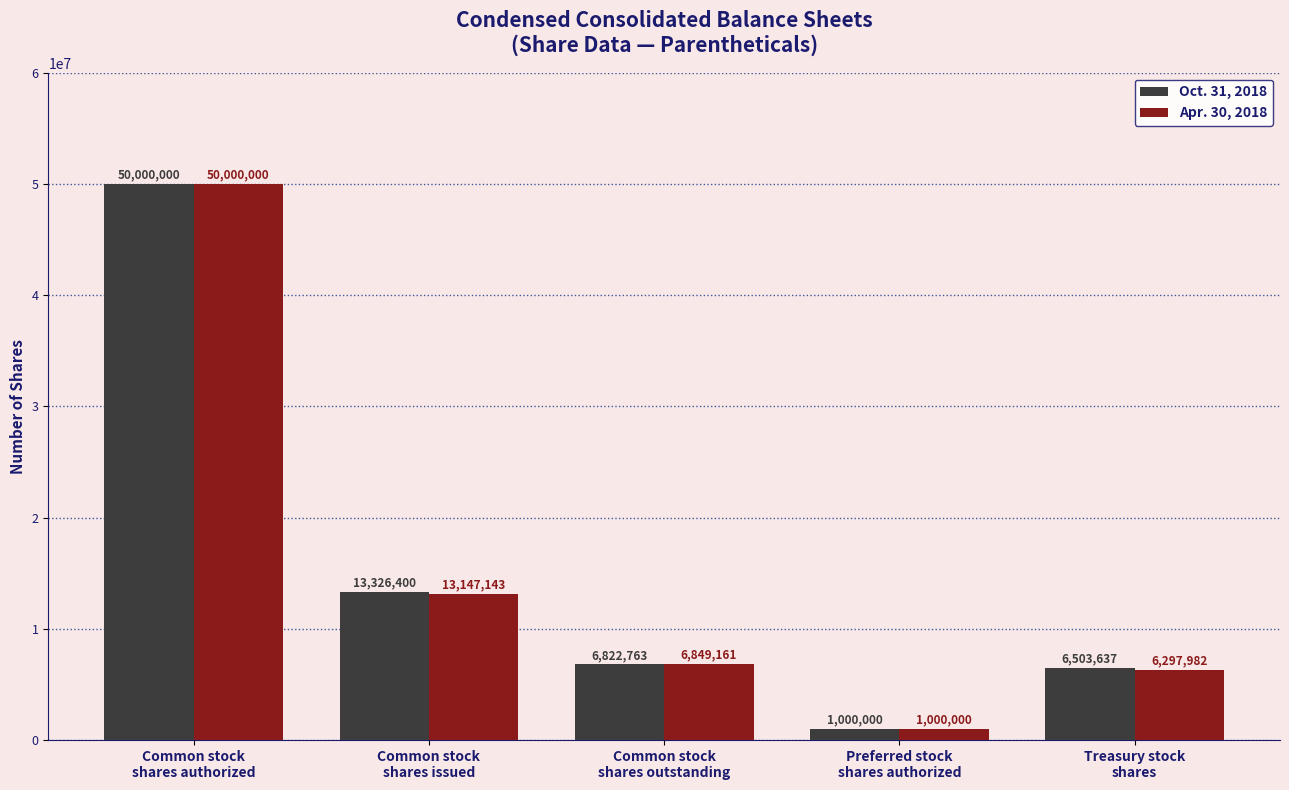

What is the label of the 5th bar from the right?

Common stock
shares authorized